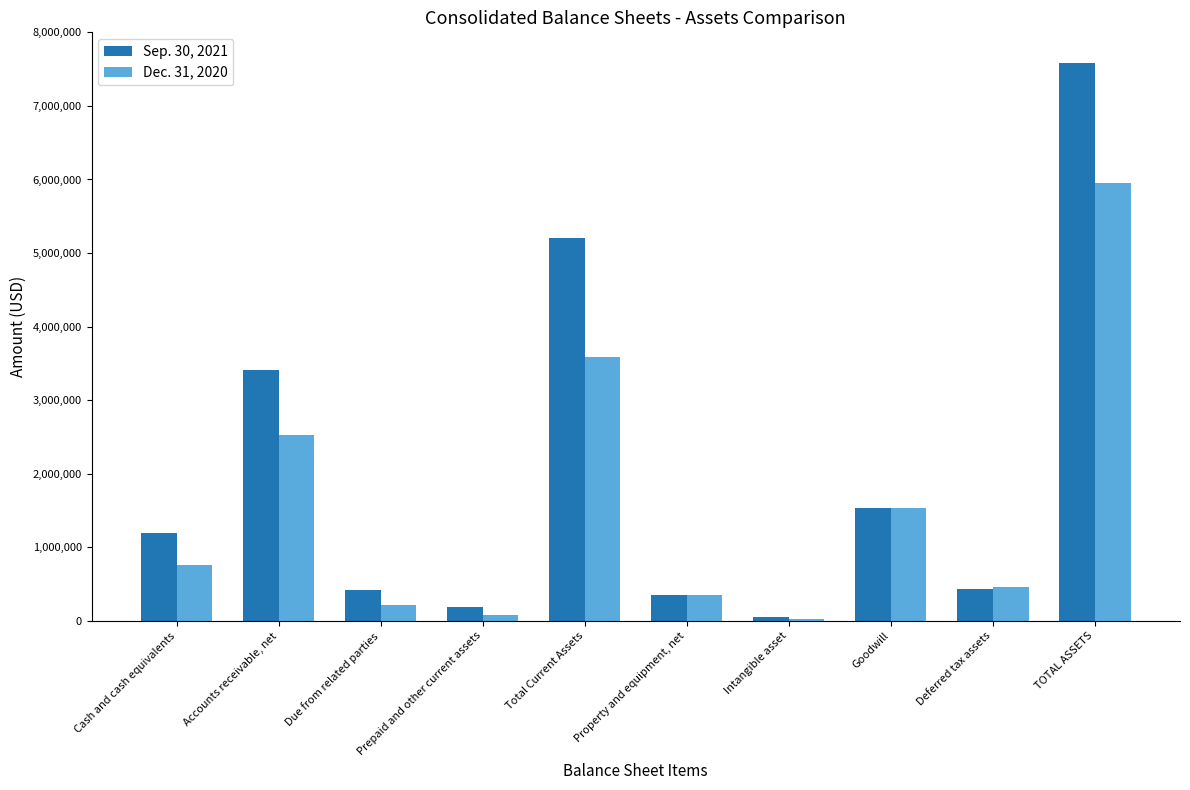

How many categories are shown in the chart?

10